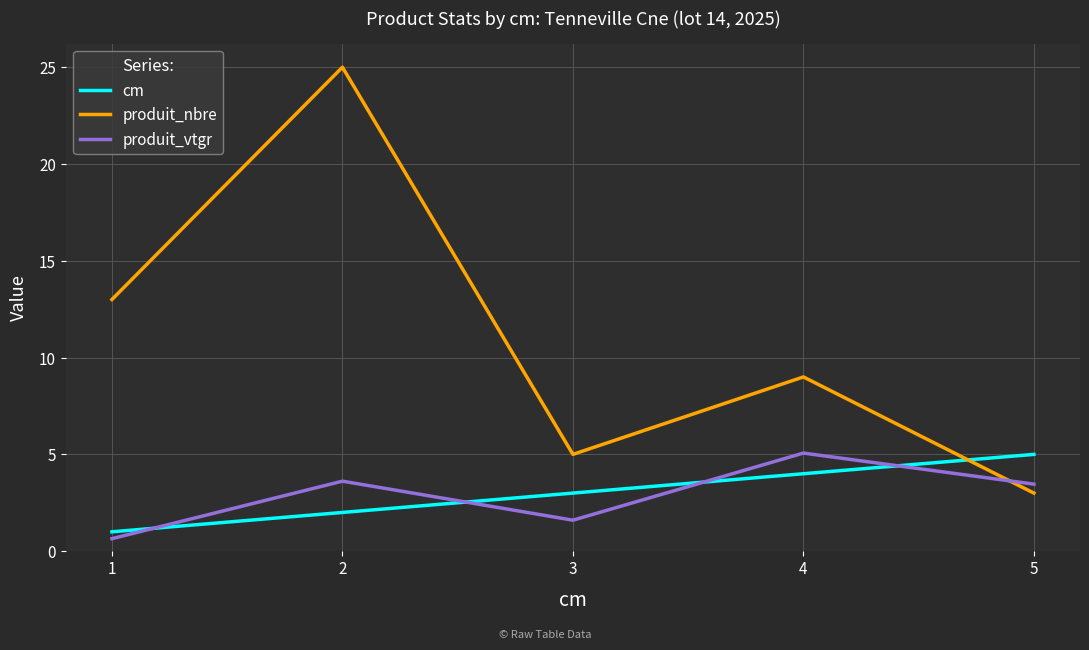

How many lines are shown in the chart?

3